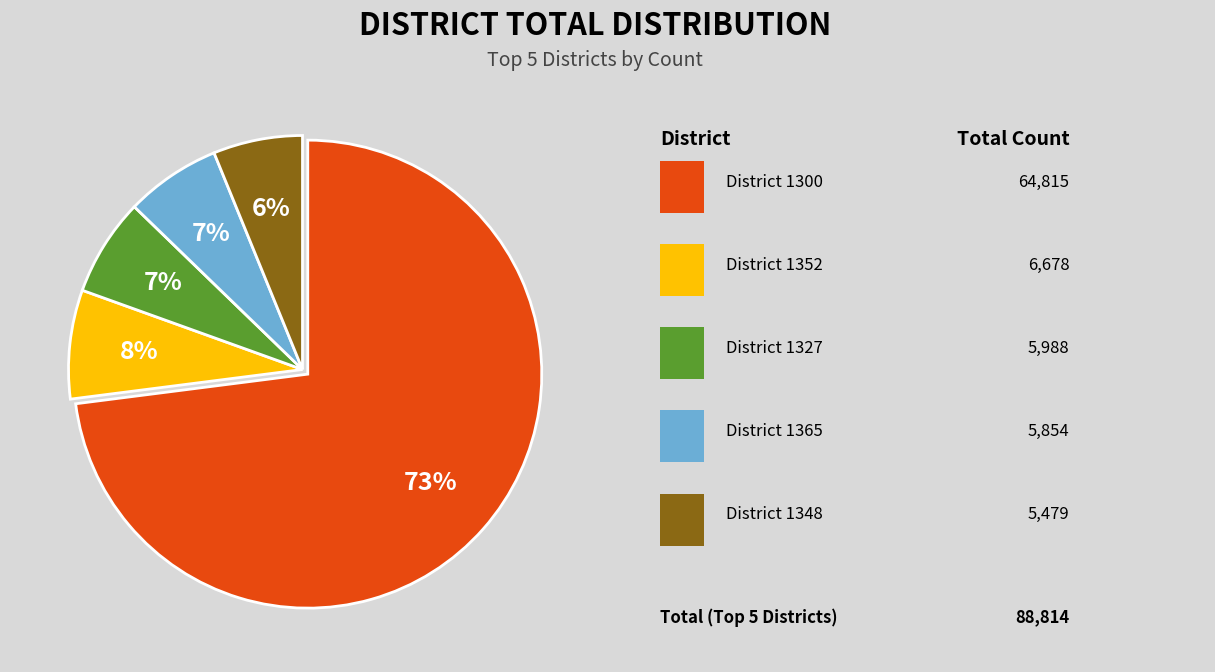

To the nearest percent, what is the average slice percentage?

20%